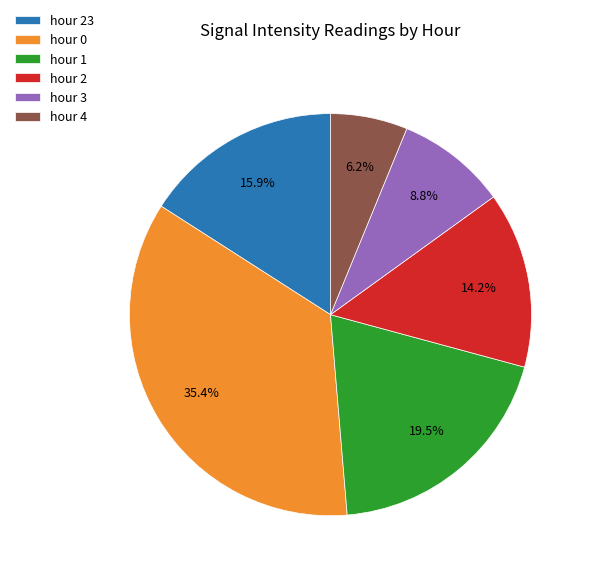

Rank the categories by value from lowest to highest.

hour 4, hour 3, hour 2, hour 23, hour 1, hour 0